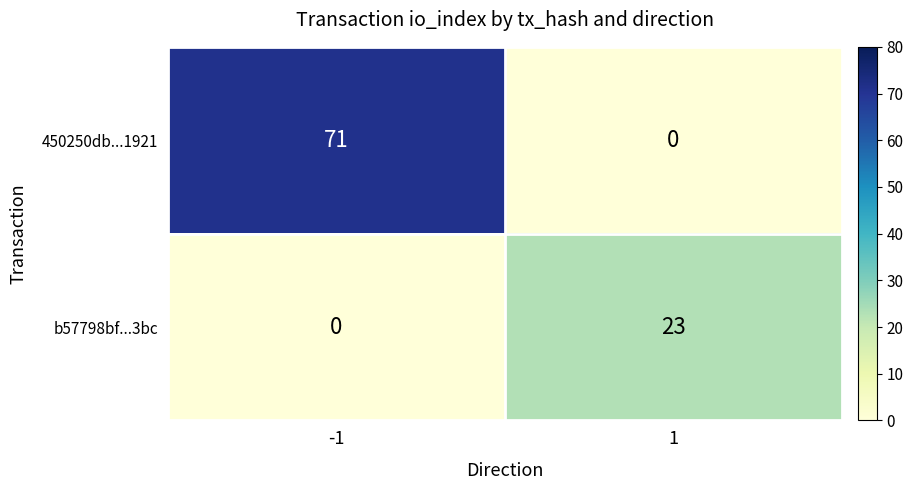

Reading left to right, list all the values displayed in this chart.

450250db...1921: 71	0
b57798bf...3bc: 0	23